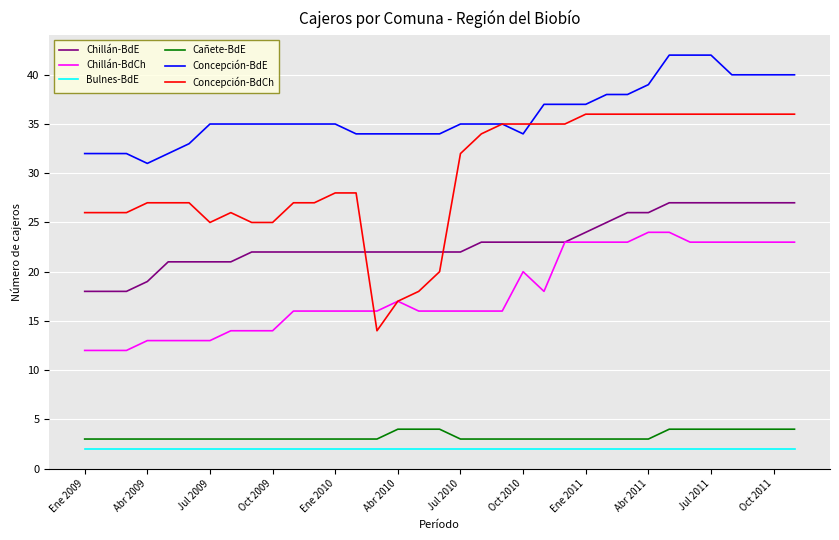

What is the greatest value displayed?

42